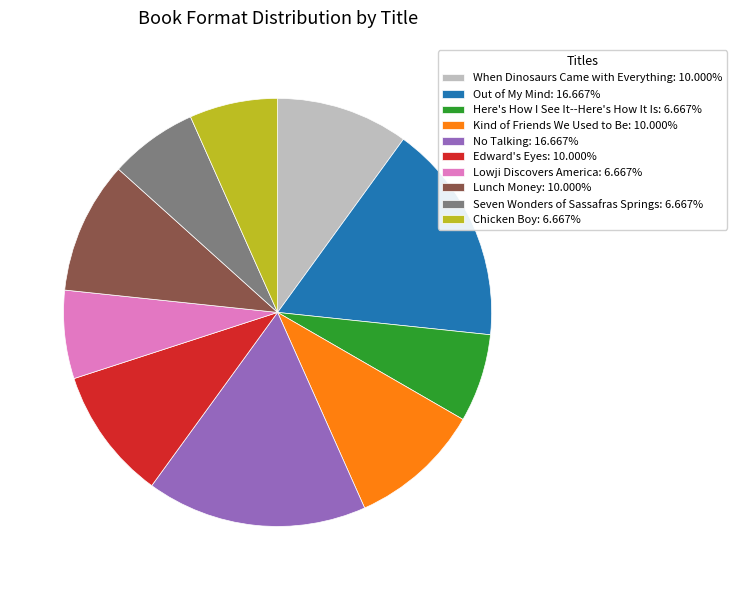

What is the ratio of the value at No Talking: 16.667% to the value at When Dinosaurs Came with Everything: 10.000%?

1.7